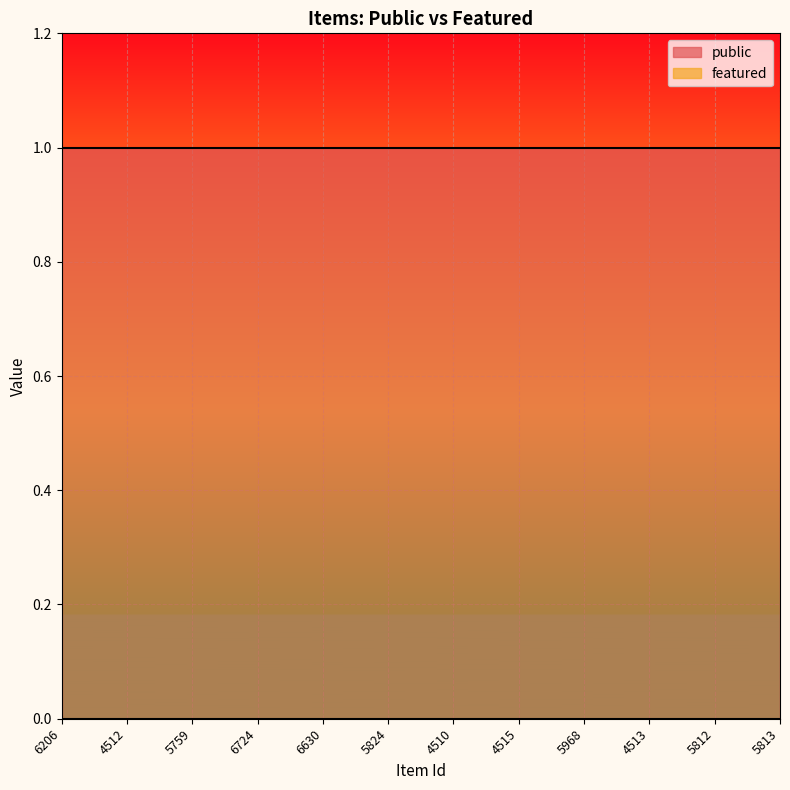

What is the approximate value of public at 6724?

1